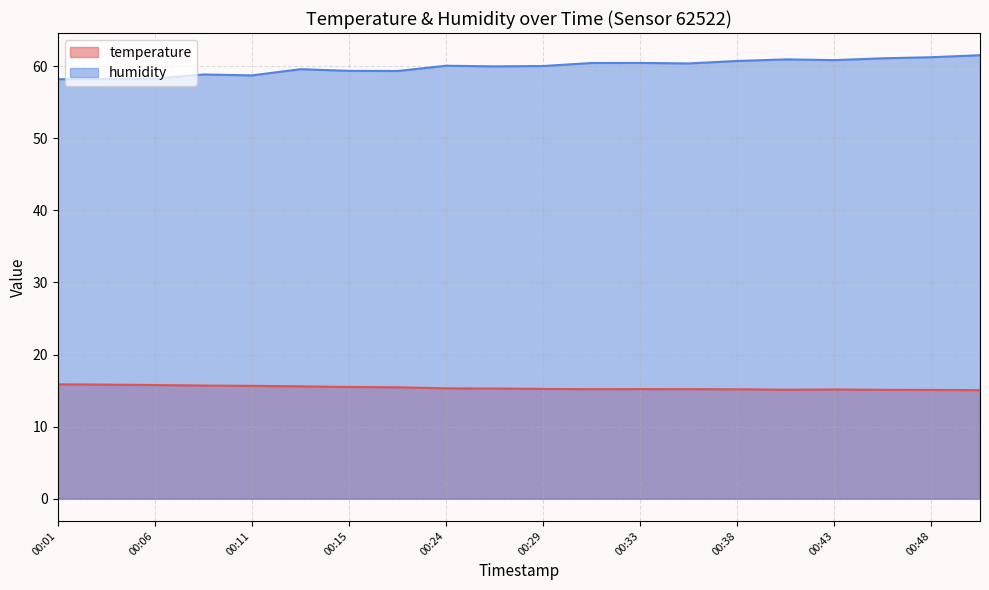

What is the sum of all humidity values?

1198.0